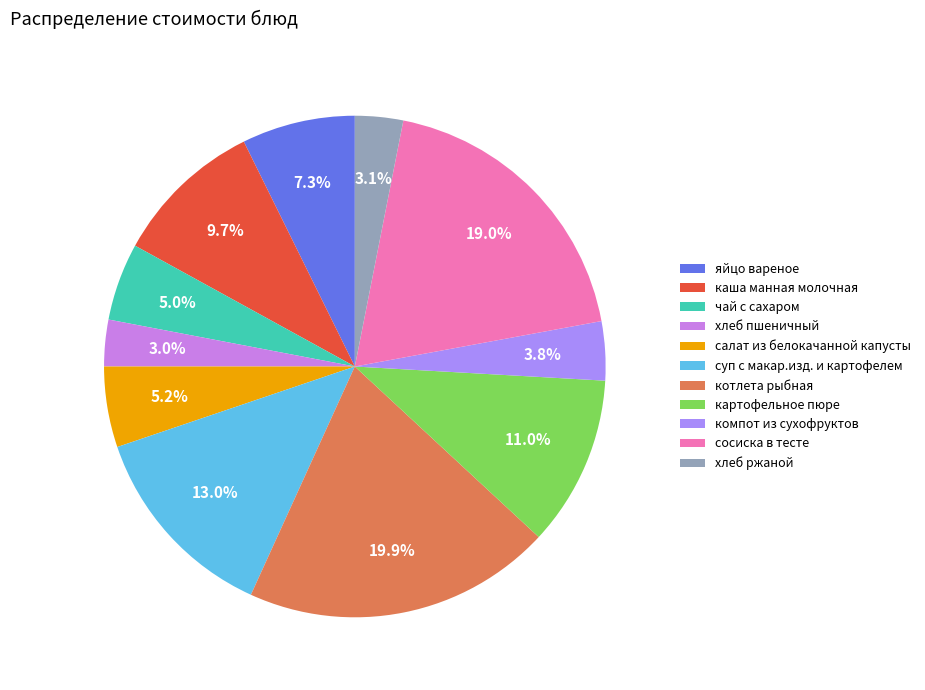

Is there any slice that represents more than half of the pie?

No